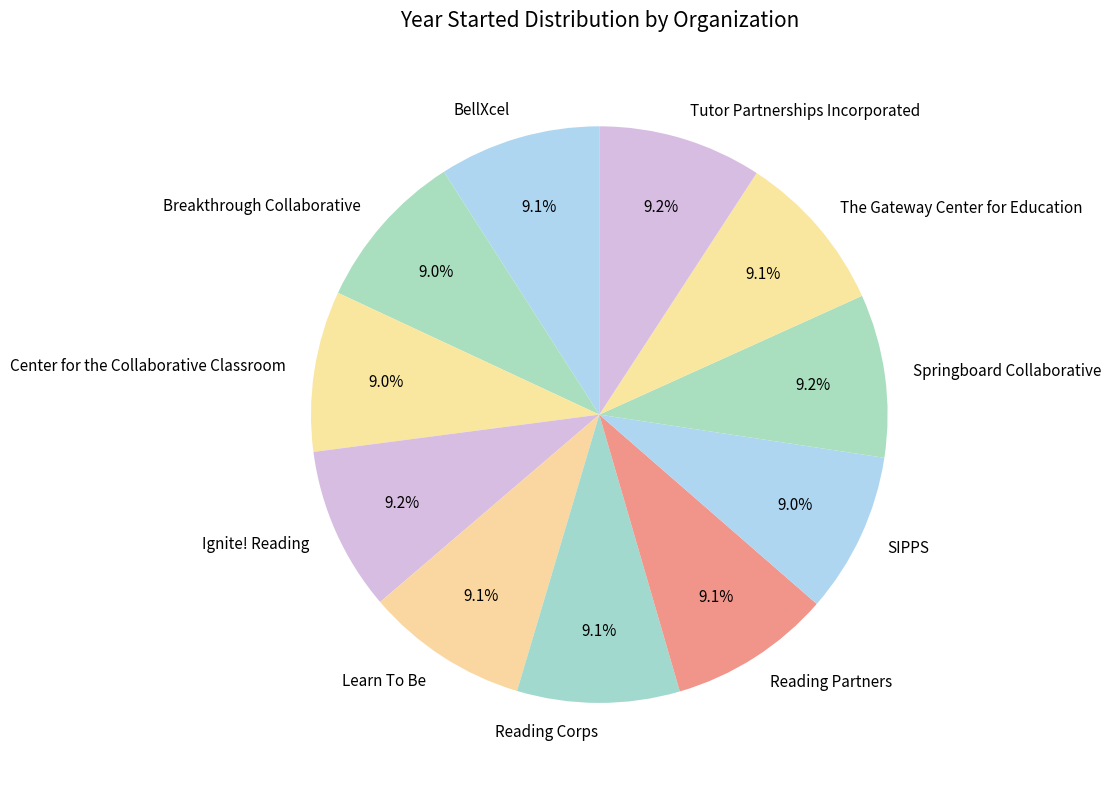

What percentage is the Reading Corps slice, to the nearest percent?

9%